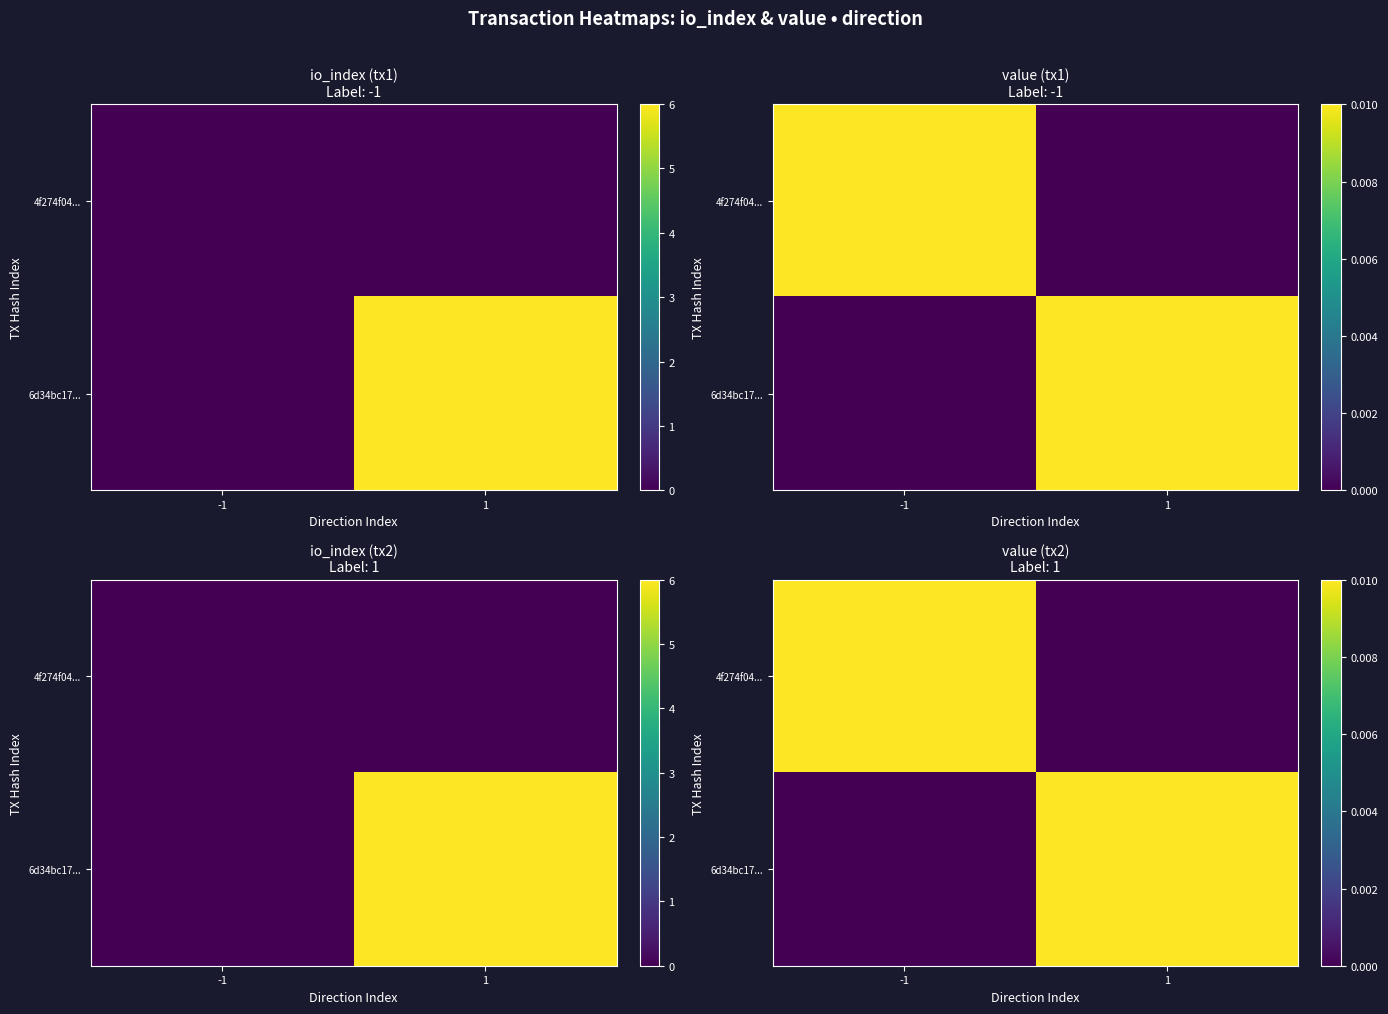

Which category has the lowest value across all series?

1